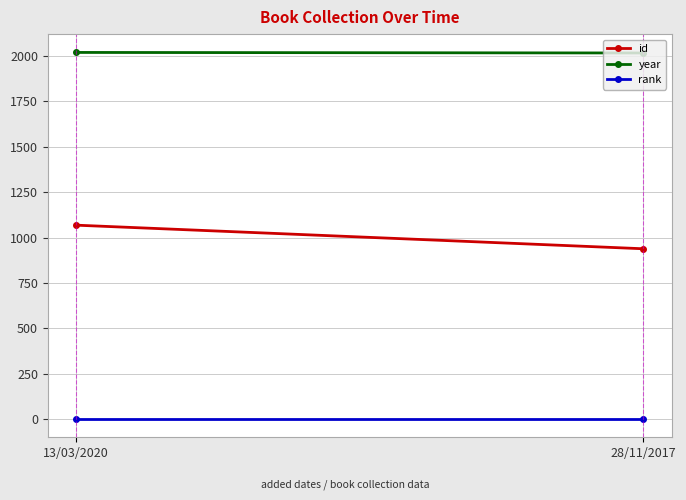

True or false: id has a value of 1271 at 28/11/2017.

False